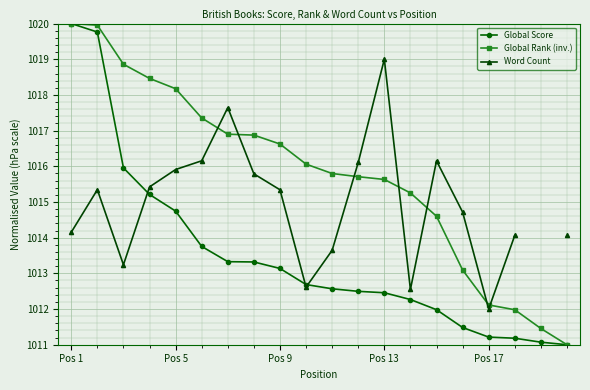

Which series has the widest spread of values?

Global Score